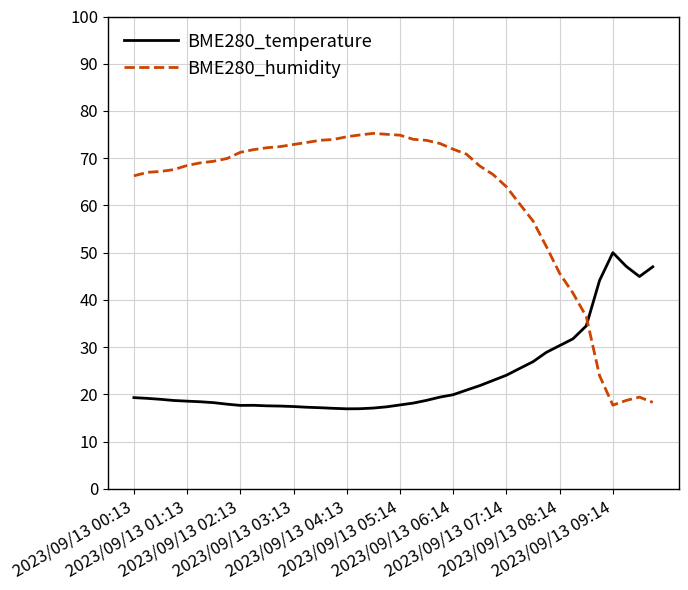

What is the maximum value for BME280_temperature?

50.0